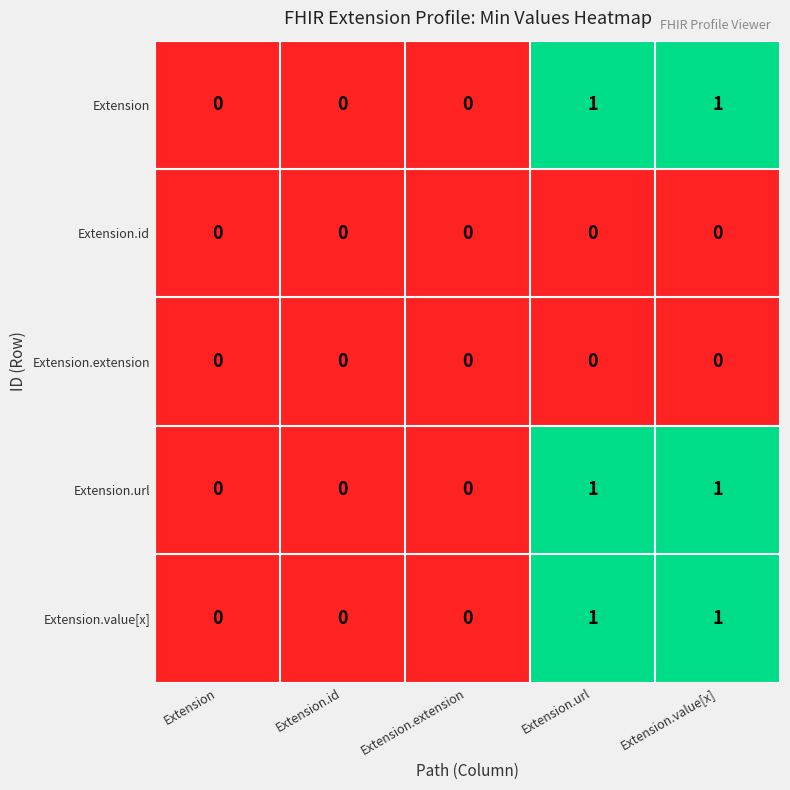

How many Extension.url values are between 0 and 1?

5